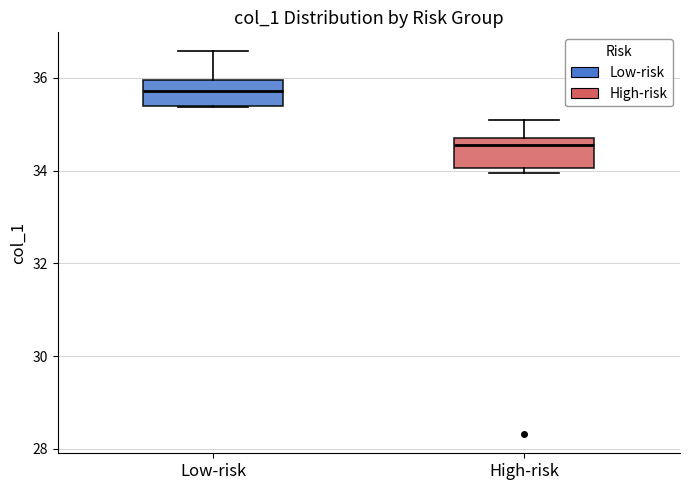

Which box has the lowest median line?

High-risk